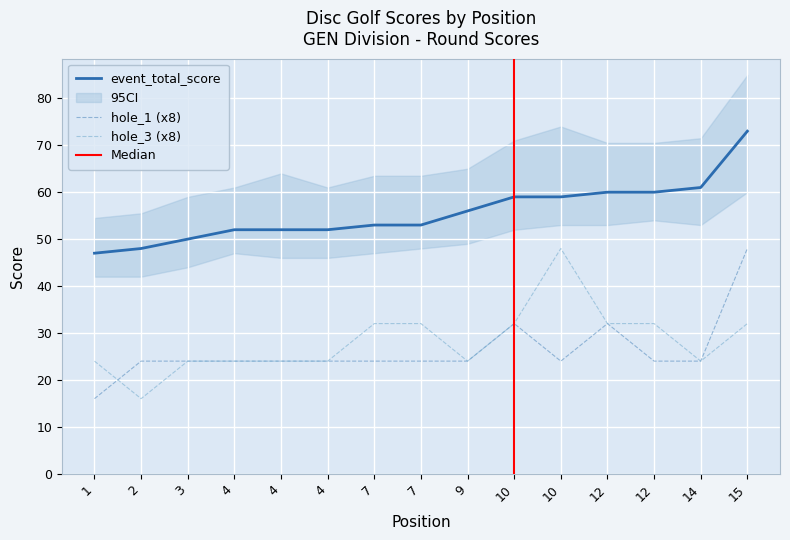

In hole_3, how many points are higher than both neighbors (excluding endpoints)?

1